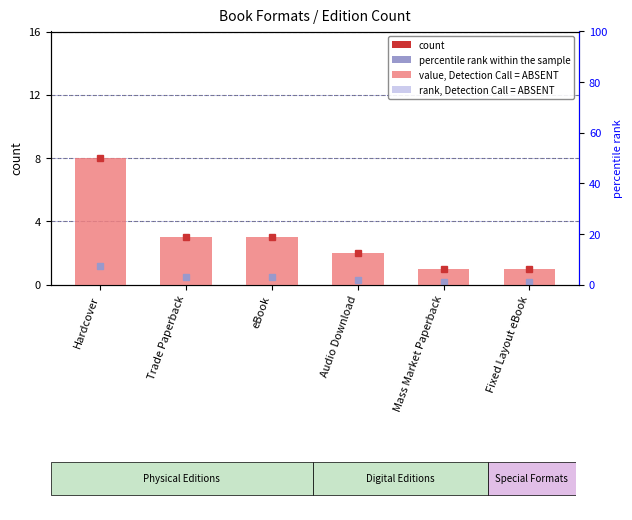

Which category has the lowest value across all series?

Mass Market Paperback